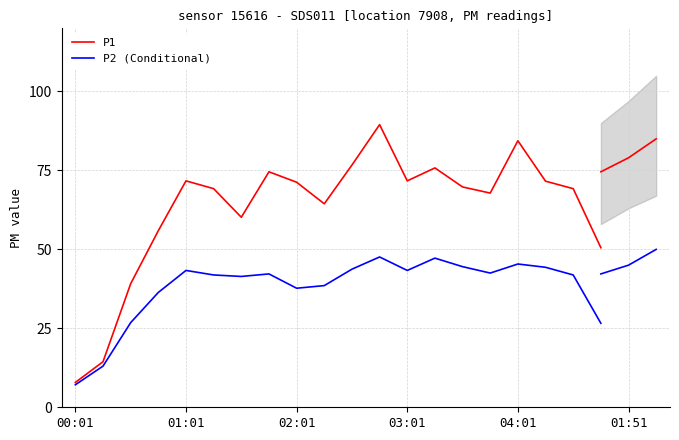

Rank the series by their average value, from highest to lowest.

P1, P2 (Conditional)